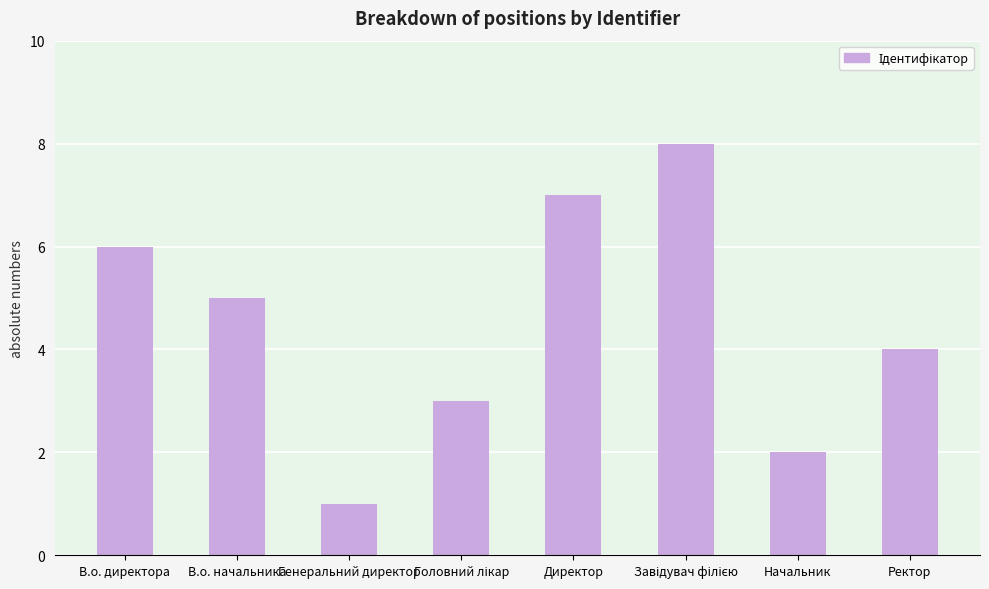

How many bars are there in total?

8